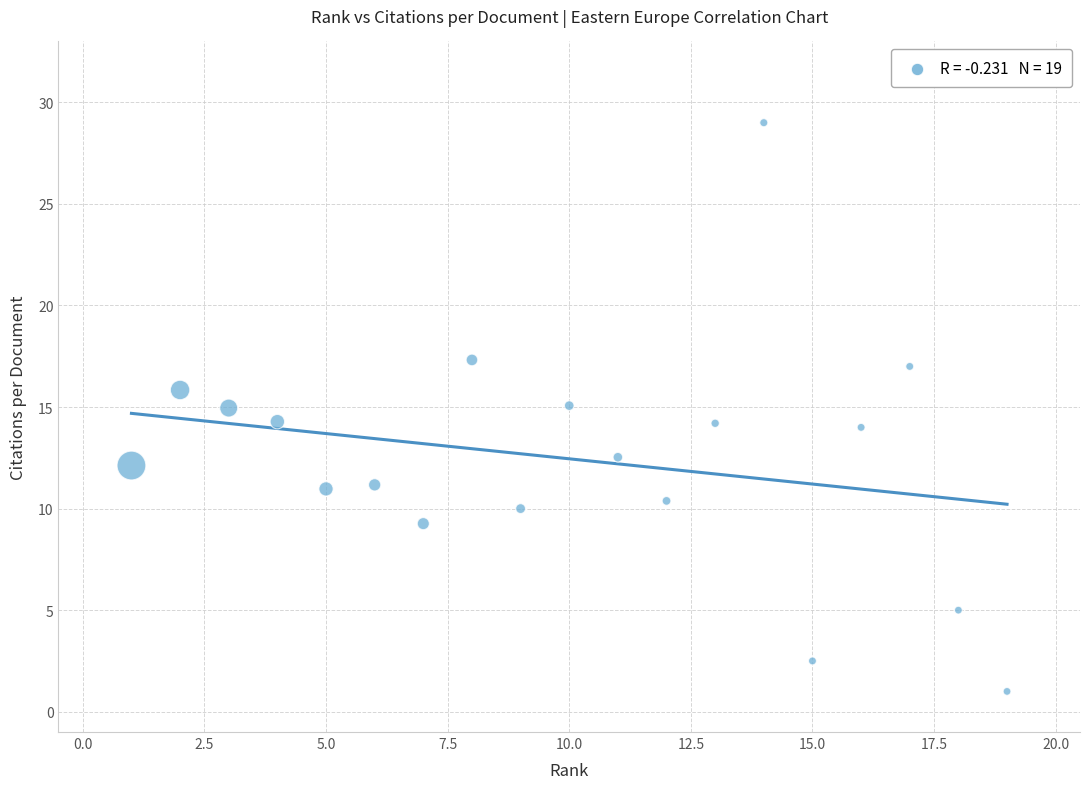

What is the range of X values (max minus min)?

18.0